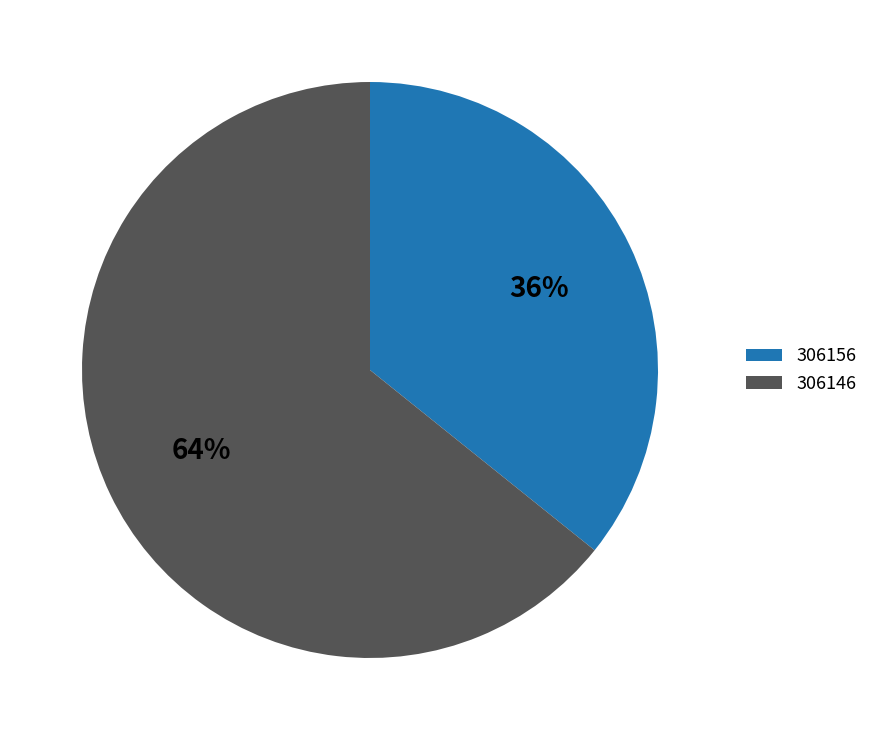

Does 306156 represent more than half of the total?

No